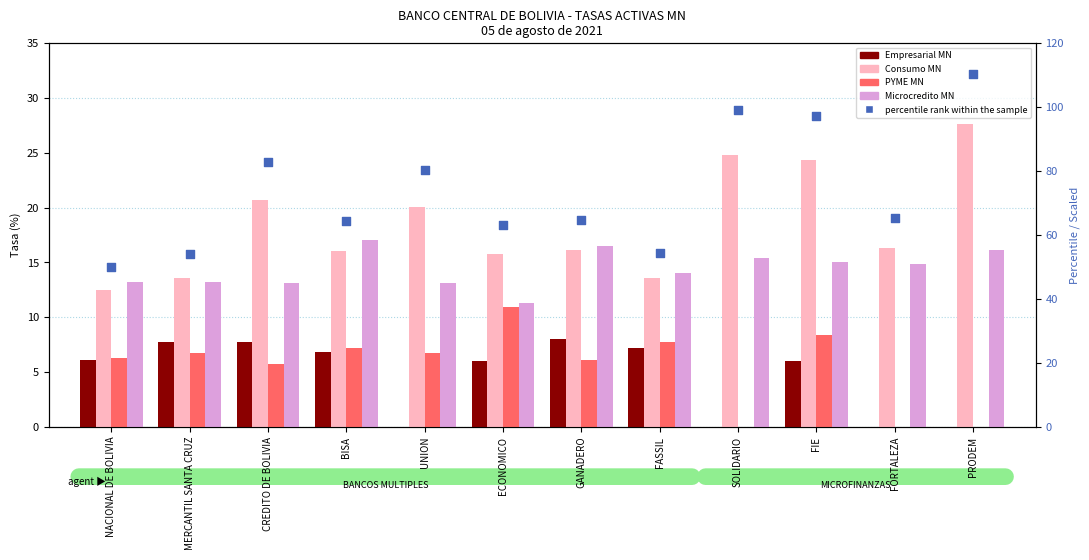

What is the total value across all series at UNION?

120.2